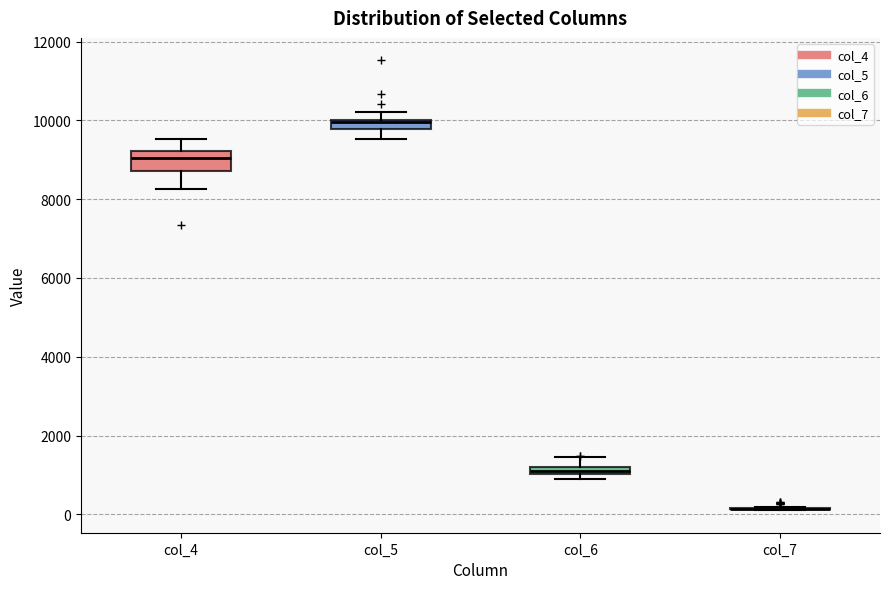

Which box is the tallest, from its lower edge to its upper edge?

col_4